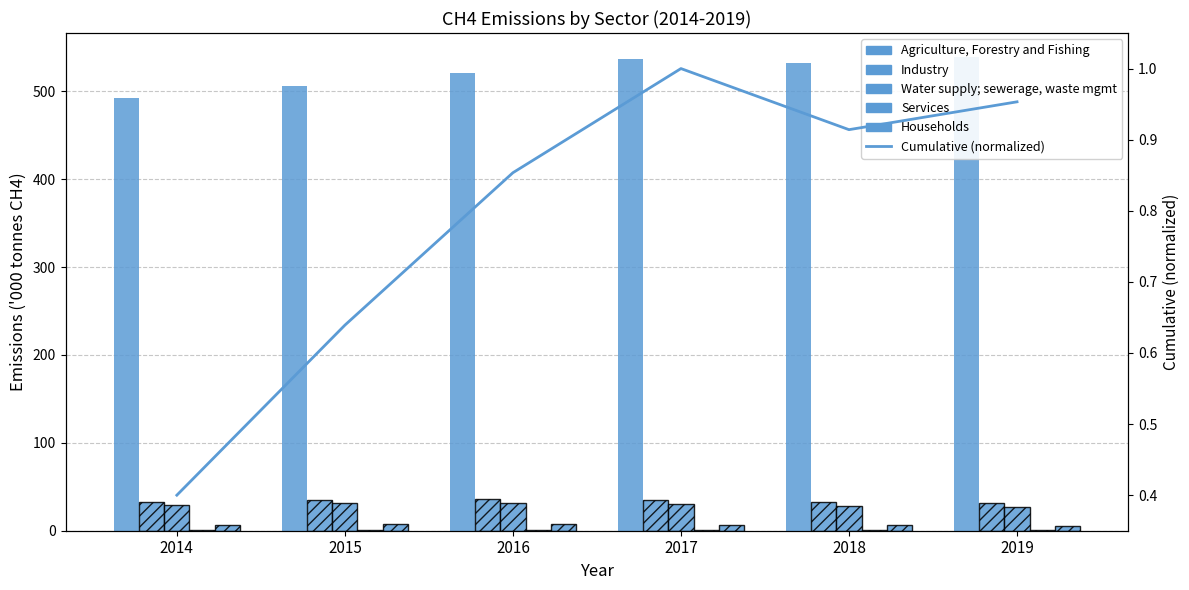

How many data points in Industry are above 34?

3